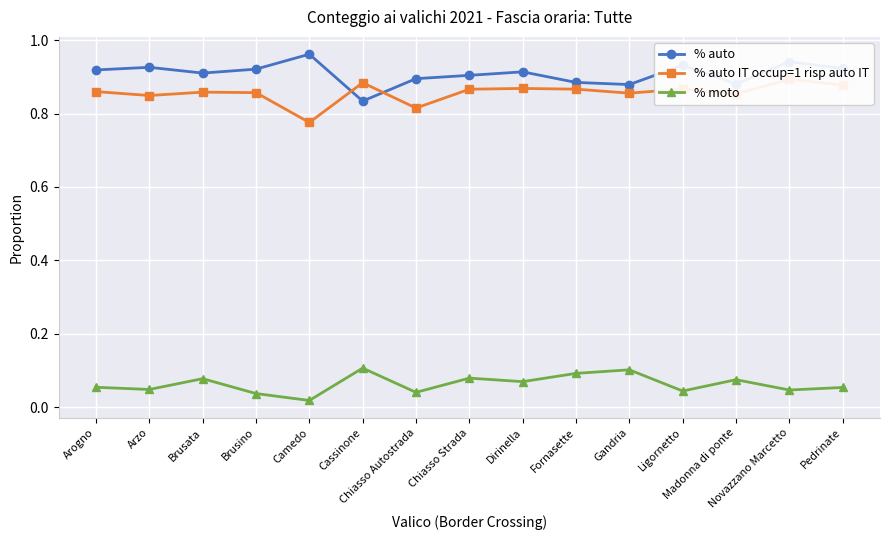

Is the value of % auto at Brusata greater than the value of % moto at Arogno?

Yes